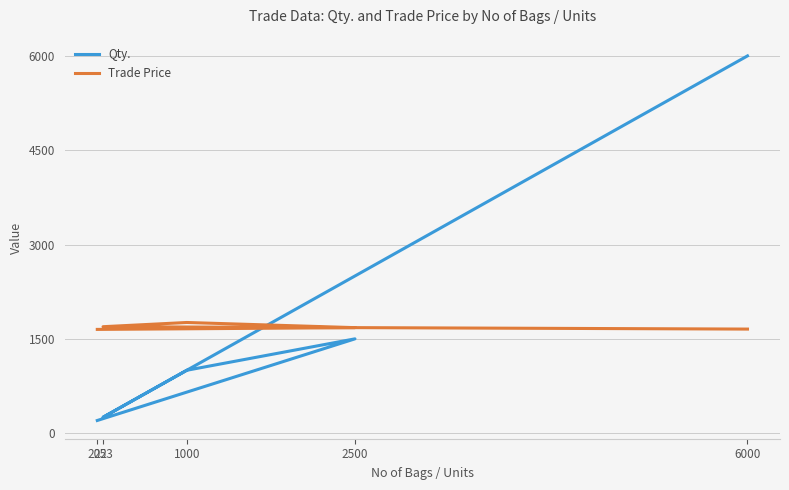

What are all the series names shown in the legend?

Qty., Trade Price